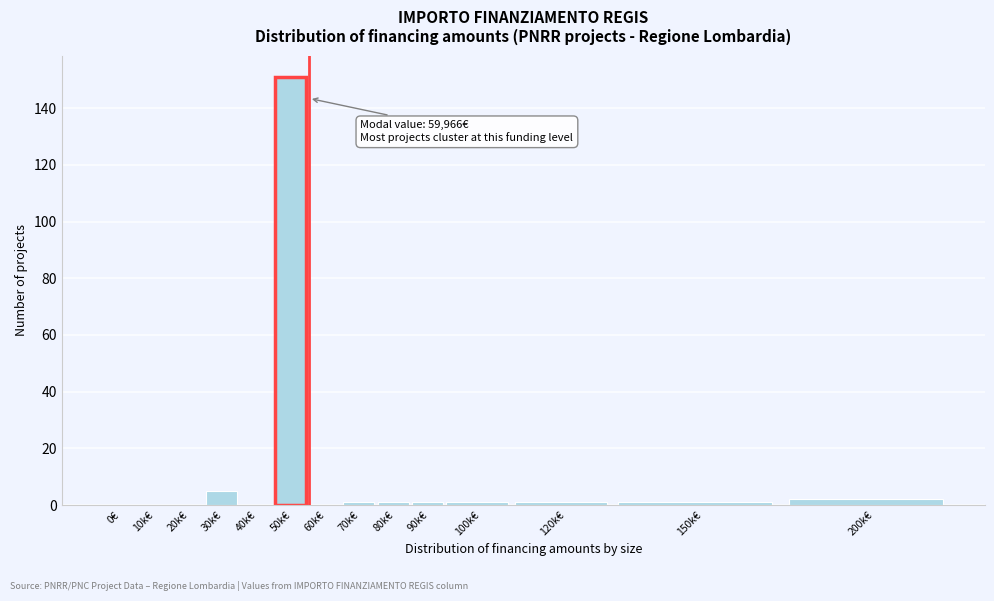

Reading left to right, list all the values displayed in this chart.

0€=0	10k€=0	20k€=0	30k€=5	40k€=0	50k€=151	60k€=0	70k€=1	80k€=1	90k€=1	100k€=1	120k€=1	150k€=1	200k€=2